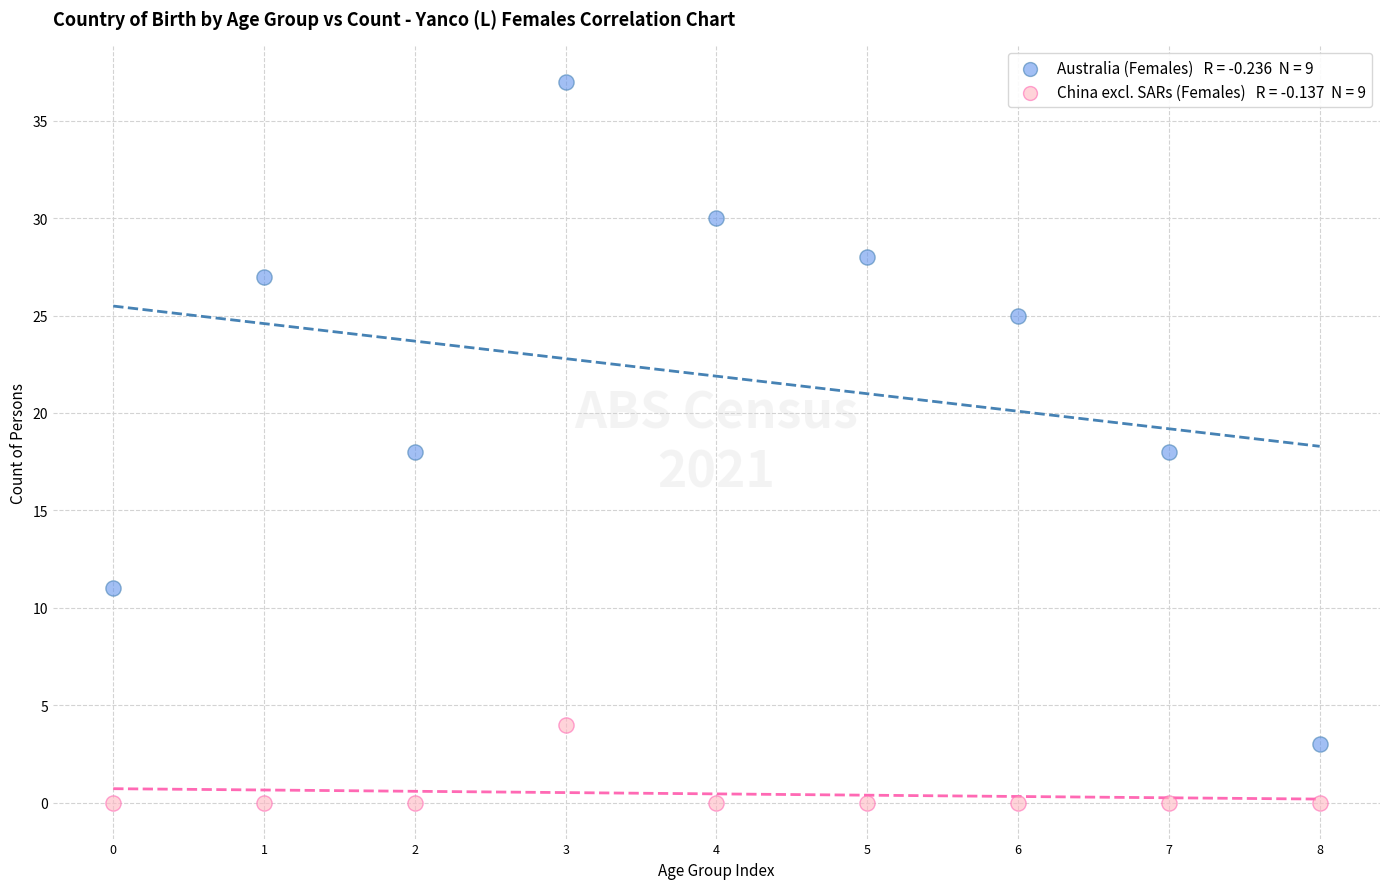

How many points are shown in the scatter plot?

18